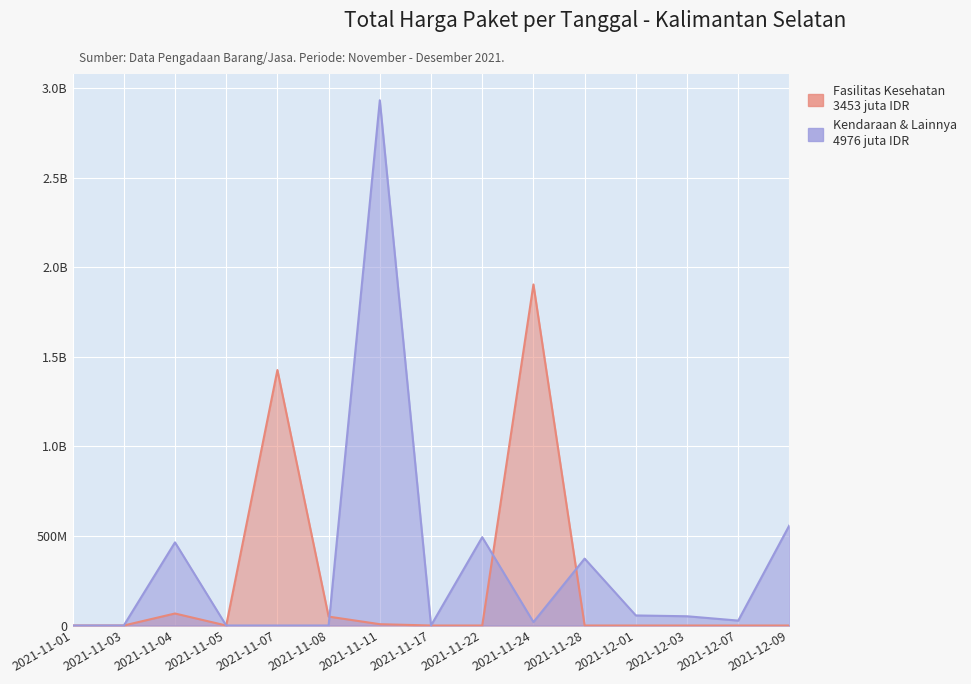

At which label does Kendaraan & Lainnya reach its minimum?

2021-11-01